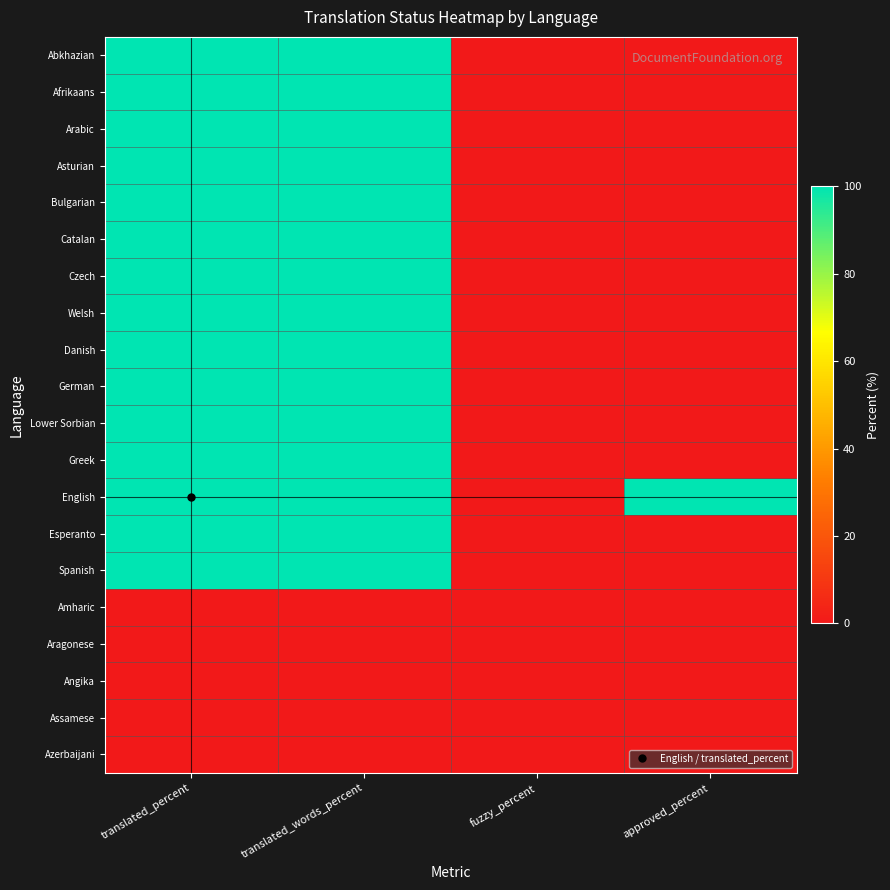

Rank the series at translated_percent from highest to lowest value.

Abkhazian, Afrikaans, Arabic, Asturian, Bulgarian, Catalan, Czech, Welsh, Danish, German, Lower Sorbian, Greek, English, Esperanto, Spanish, Amharic, Aragonese, Angika, Assamese, Azerbaijani